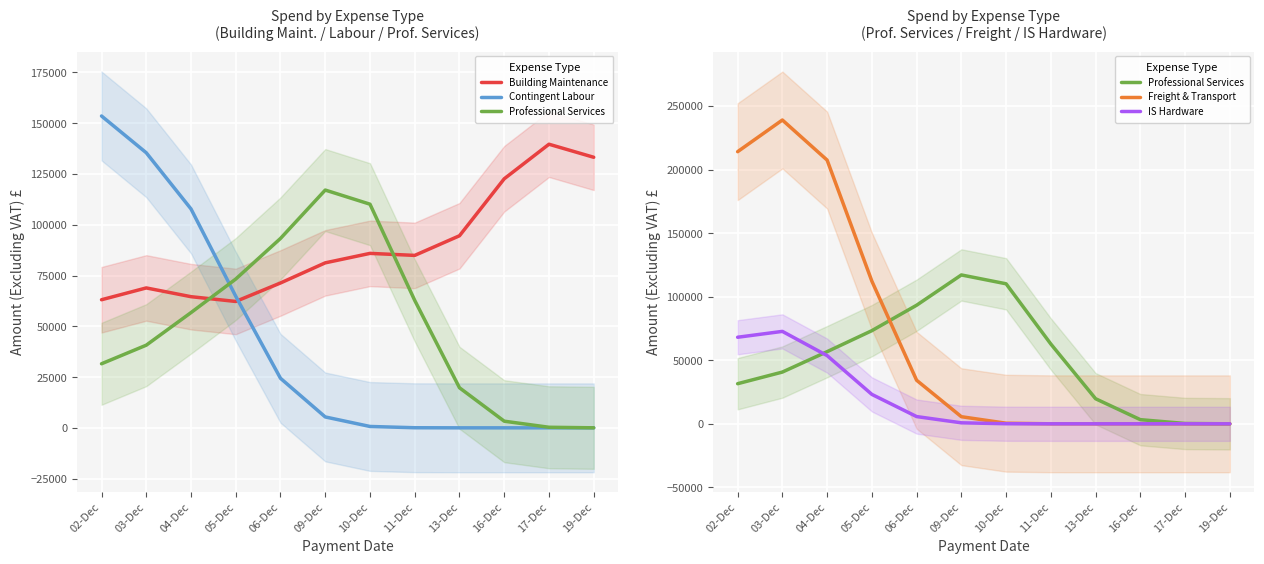

How many lines are shown in the chart?

5